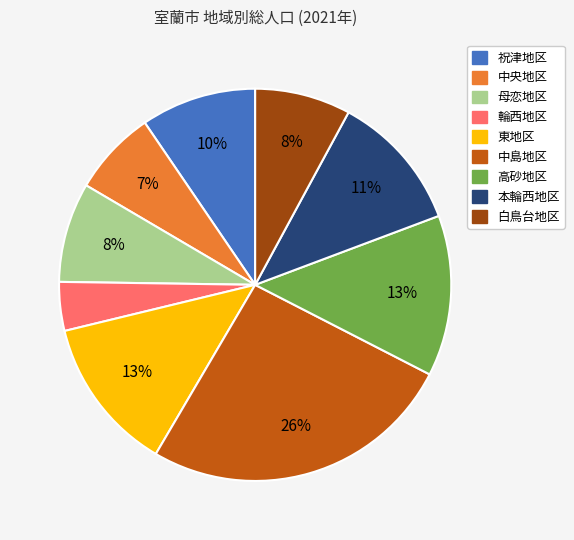

Do 中島地区 and 祝津地区 together represent more than half of the pie?

No